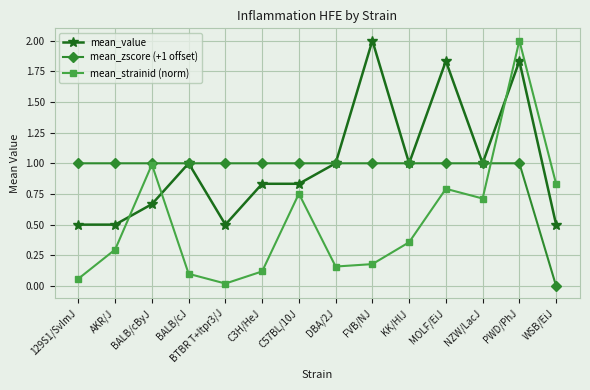

At which category does mean_strainid (norm) reach its first local peak?

BALB/cByJ